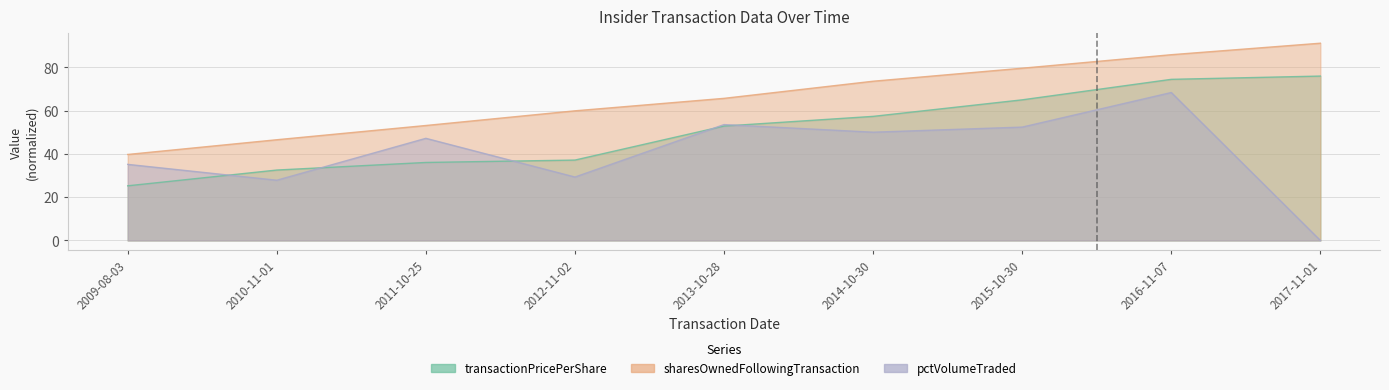

How many categories are shown in the chart?

9